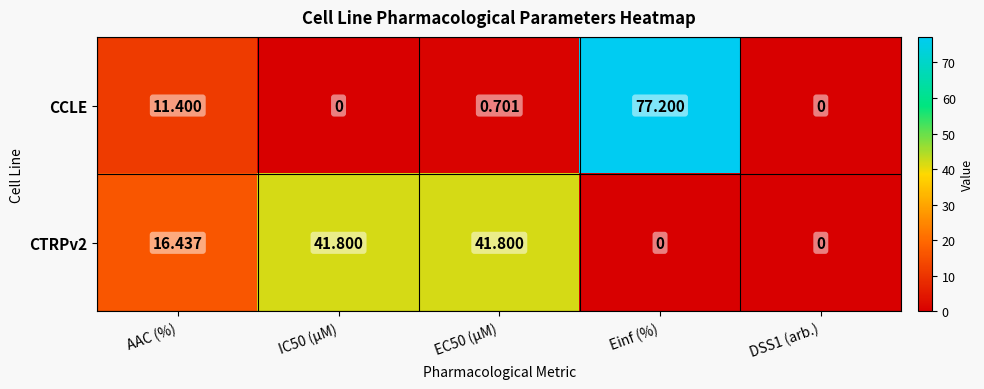

At how many categories does at least one series exceed 4?

4